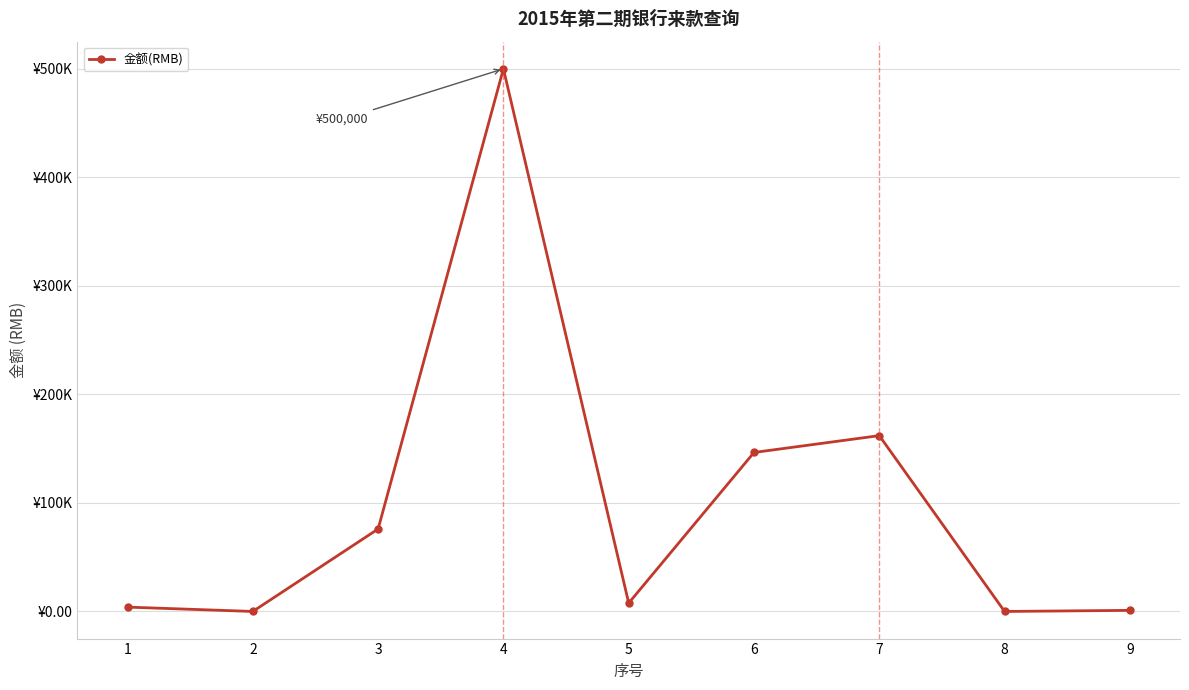

Between 4 and 1, which is larger?

4